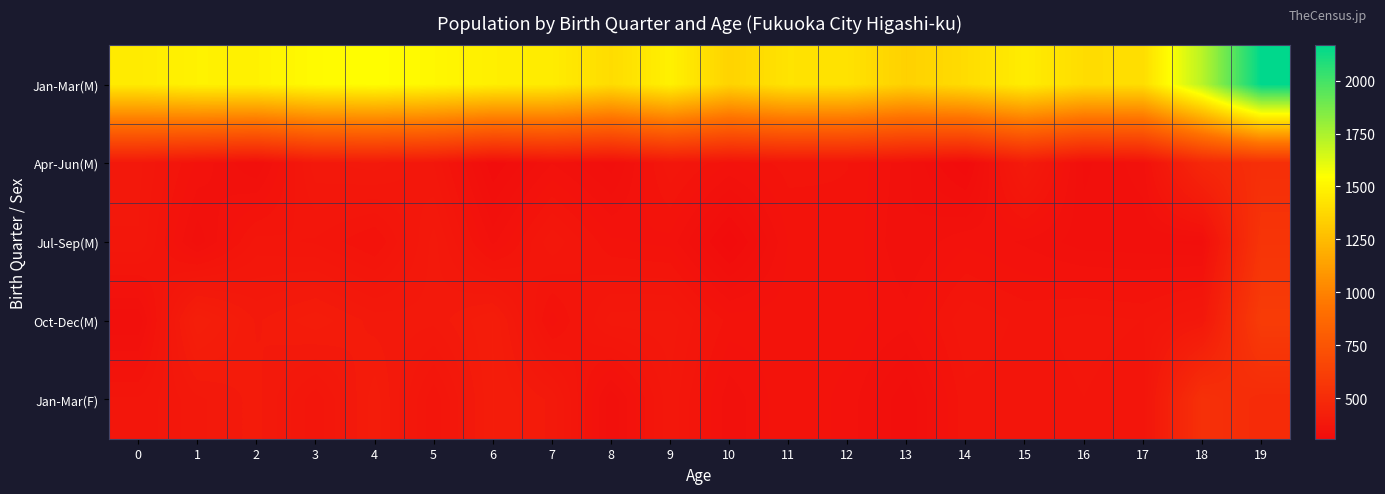

Which label corresponds to the largest value in the chart?

19